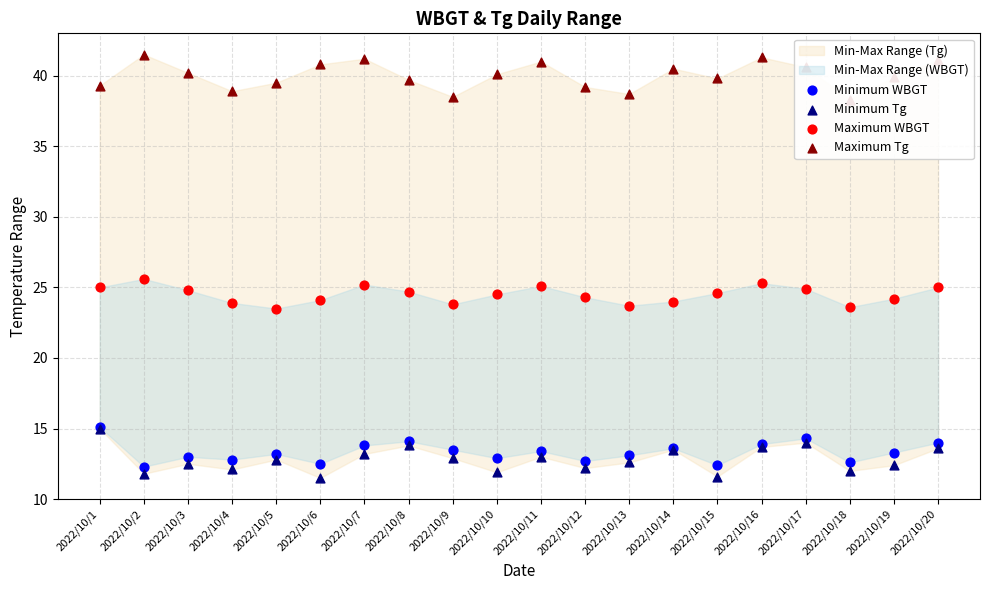

Which series has the largest total across all categories?

Maximum Tg